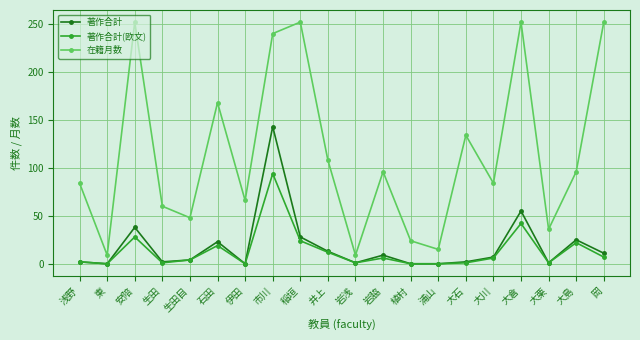

True or false: 在籍月数 and 著作合計 intersect in this chart.

False